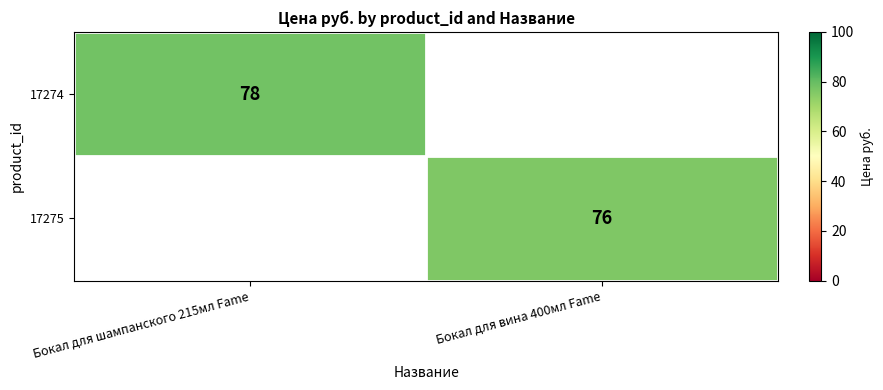

The 17275 series shows 40 at Бокал для вина 400мл Fame. True or false?

False